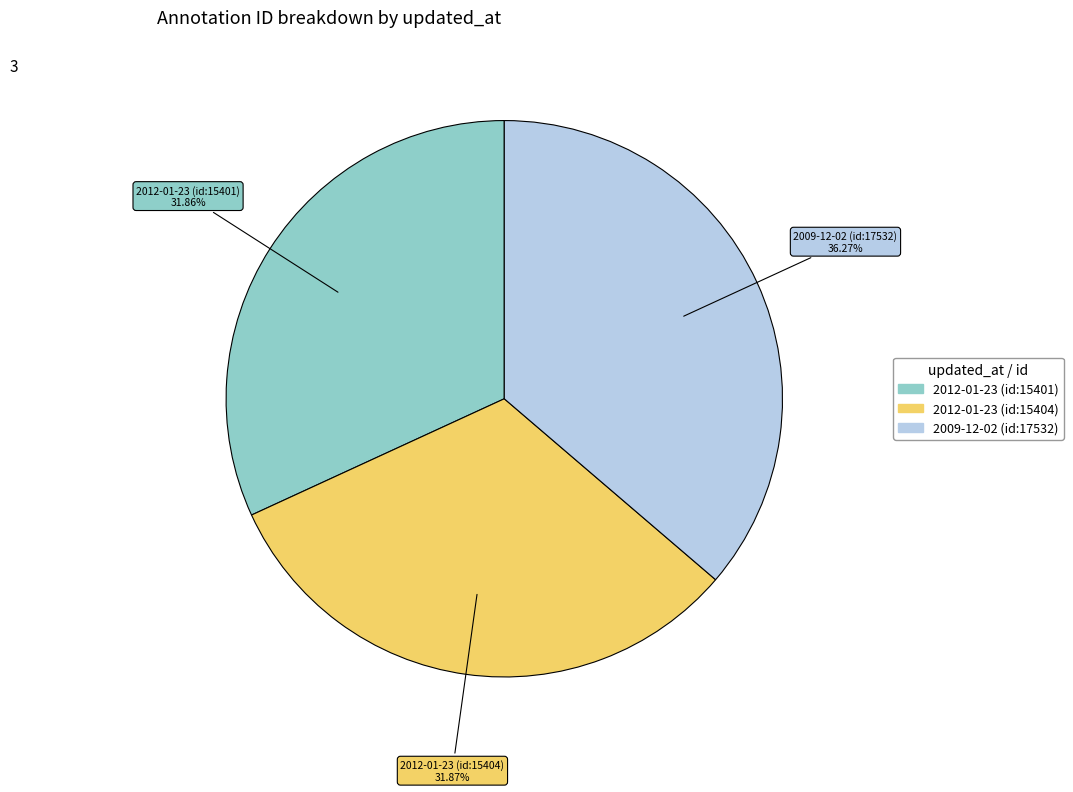

To the nearest percent, what is the difference between the largest and smallest slice percentages?

4%